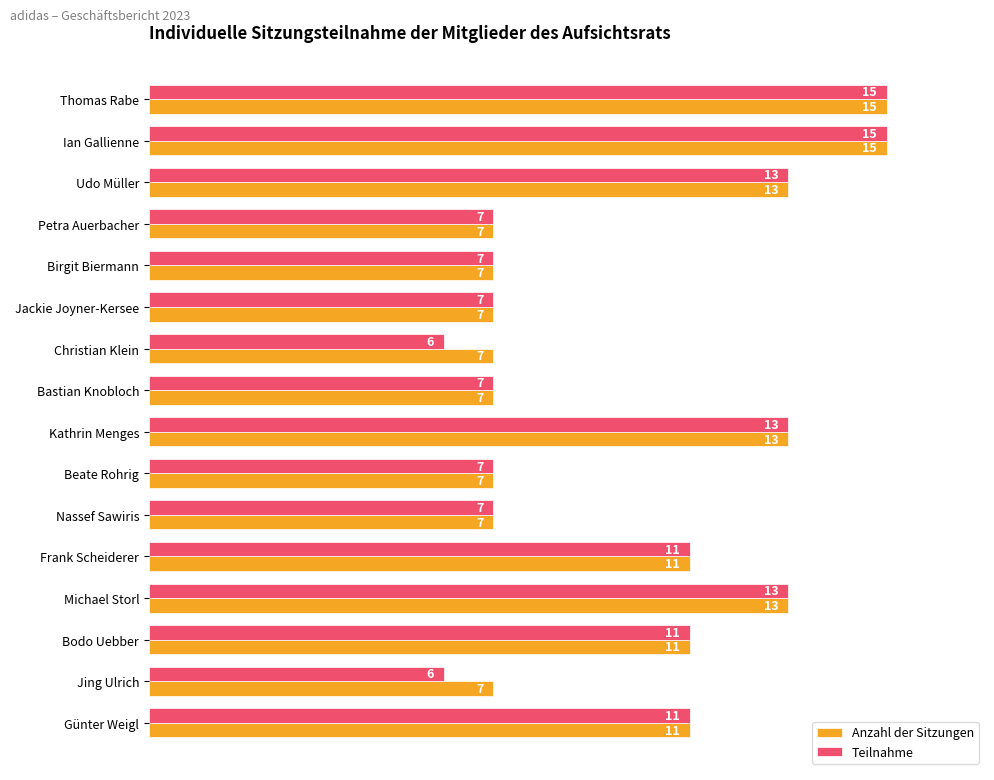

How many data points in Anzahl der Sitzungen are less than 11?

8